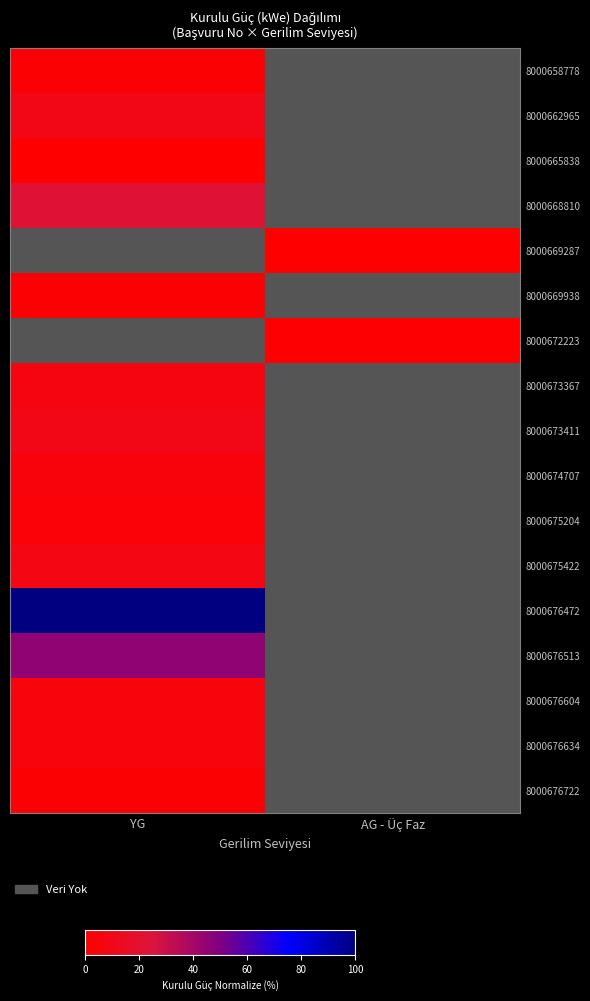

The 8000675422 series shows 11.3 at YG. True or false?

False